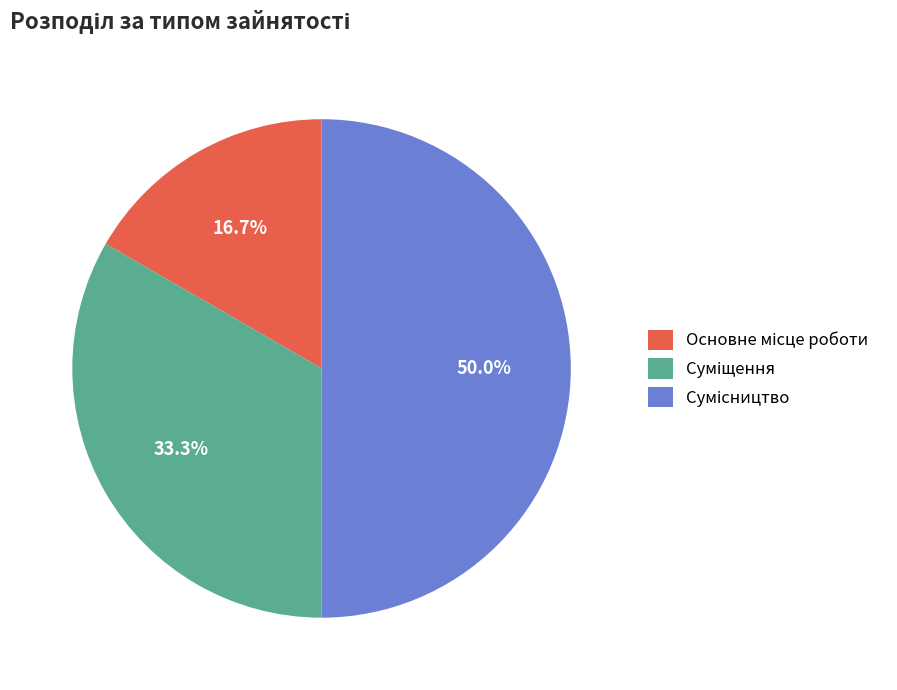

Is there any slice that represents more than half of the pie?

No